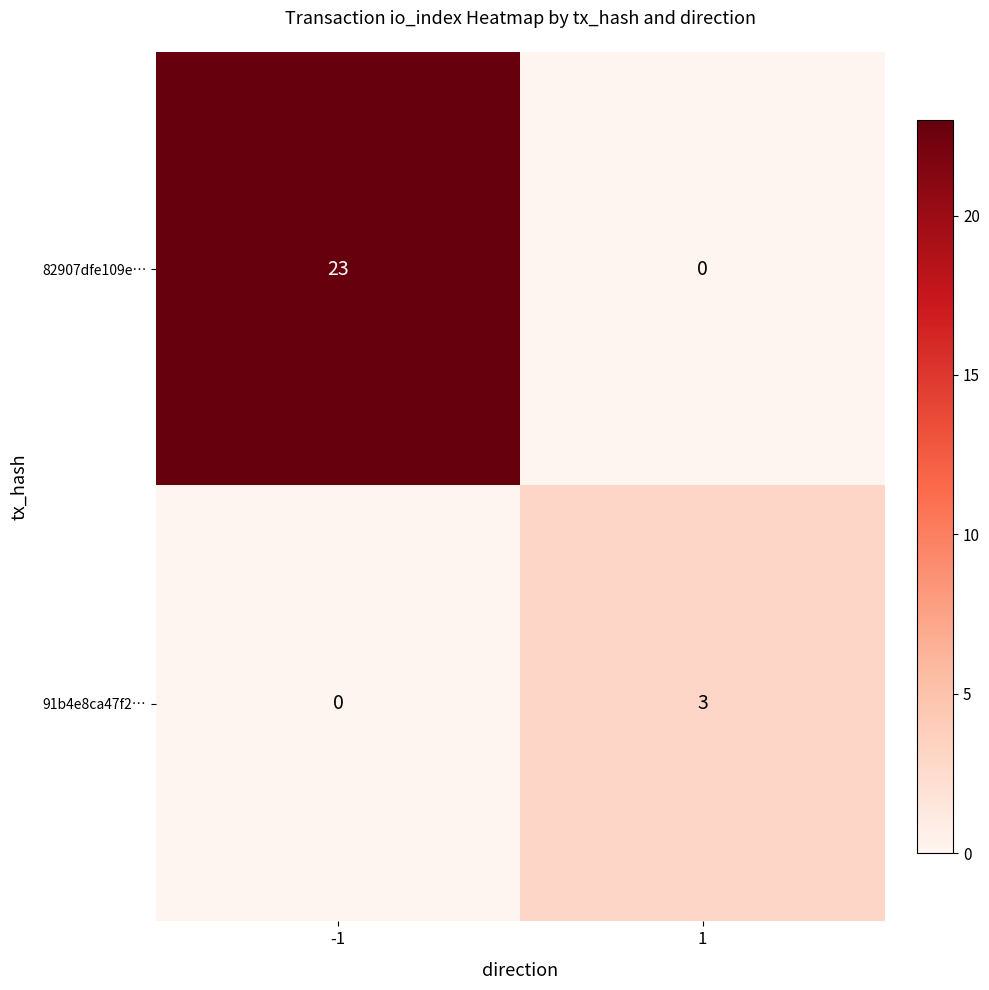

Reading left to right, list all the values displayed in this chart.

82907dfe109e…: -1=23	1=0
91b4e8ca47f2…: -1=0	1=3